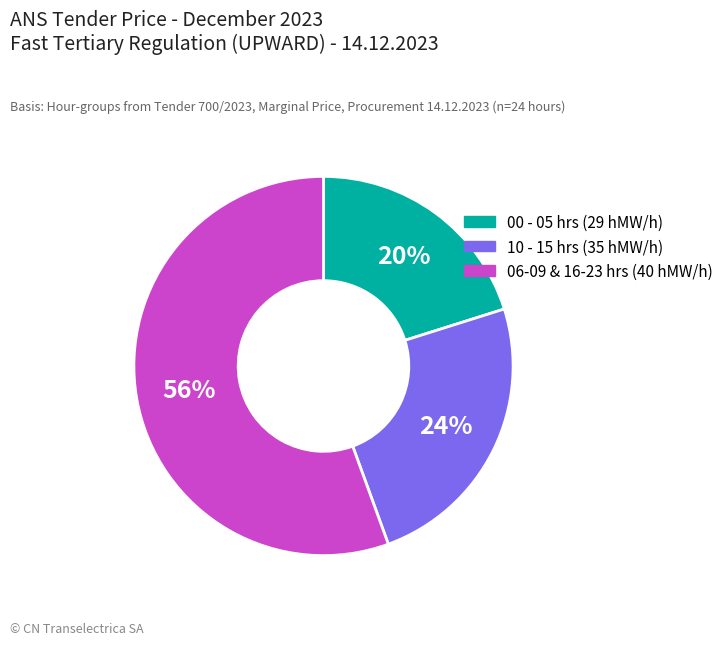

Count the number of slices in the pie.

3